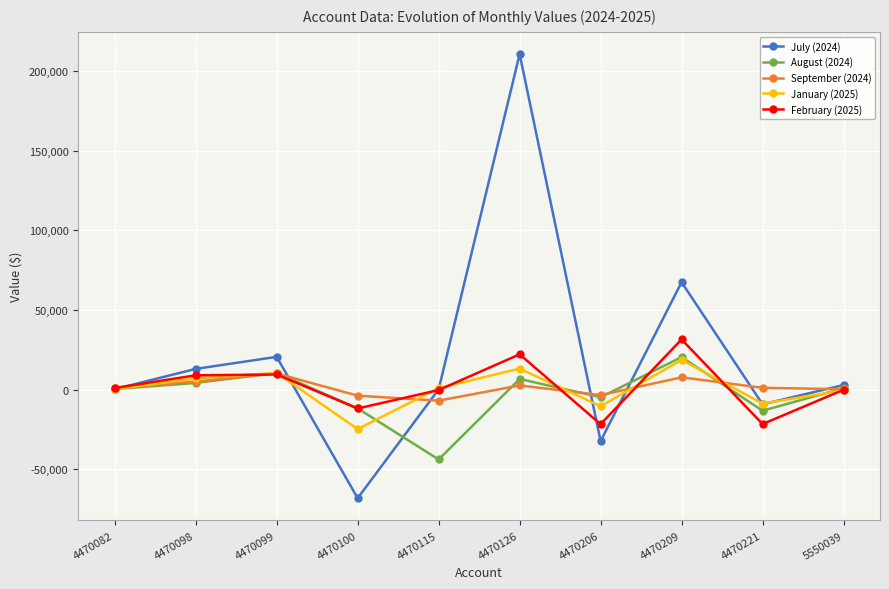

What is the value of the February (2025) point at the 2nd from the left?

8921.6